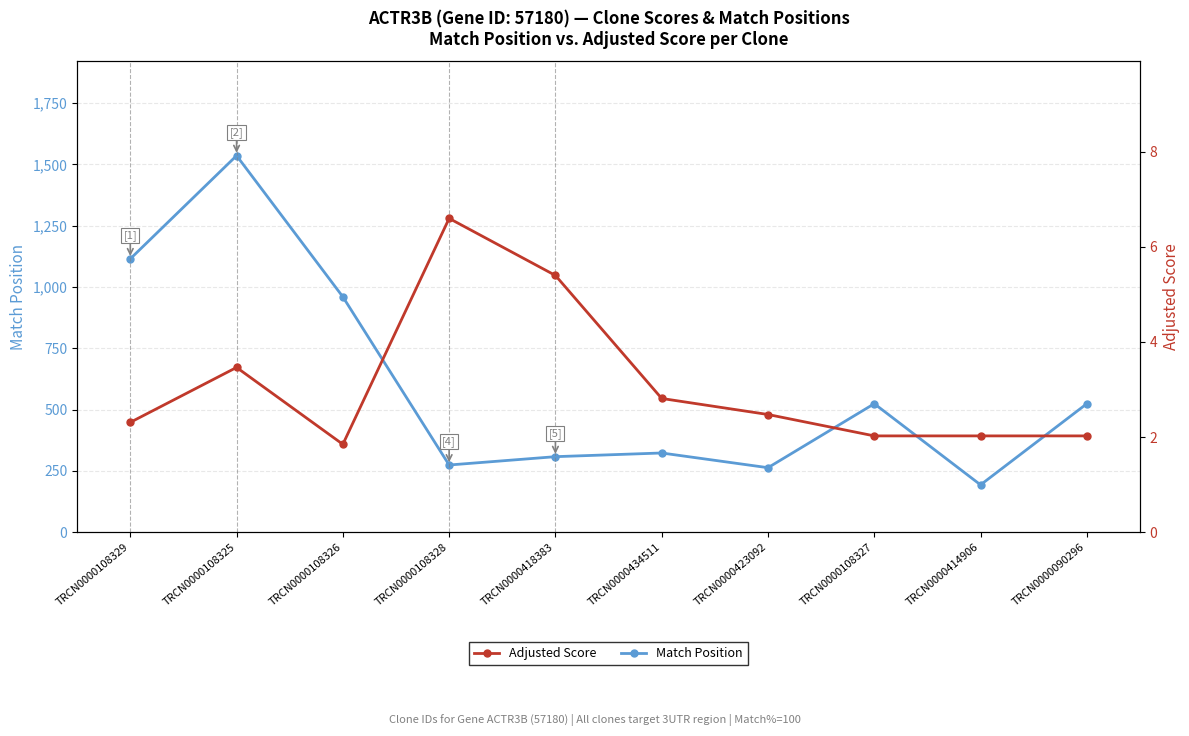

At which label does Match Position first exceed 524?

TRCN0000108329